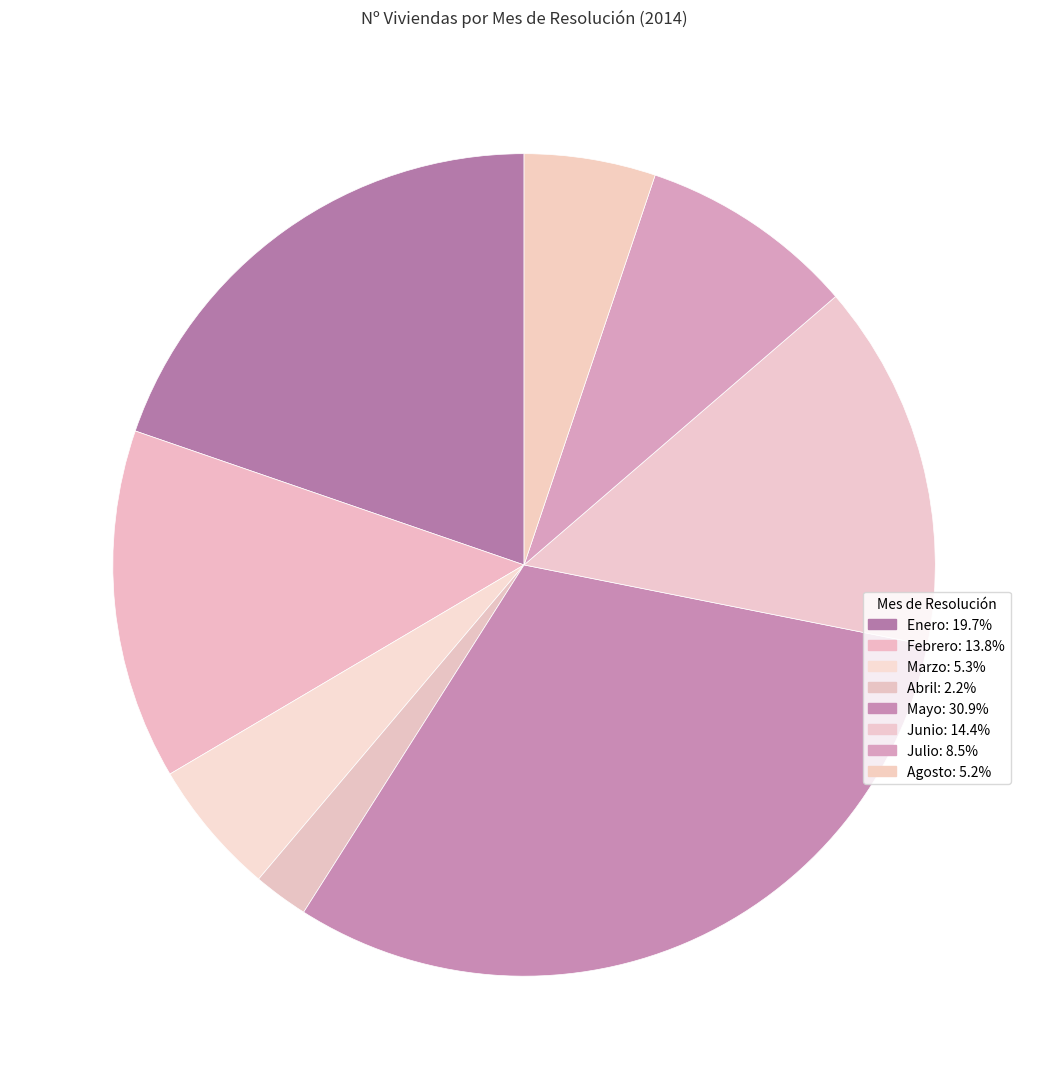

Count the number of slices in the pie.

8